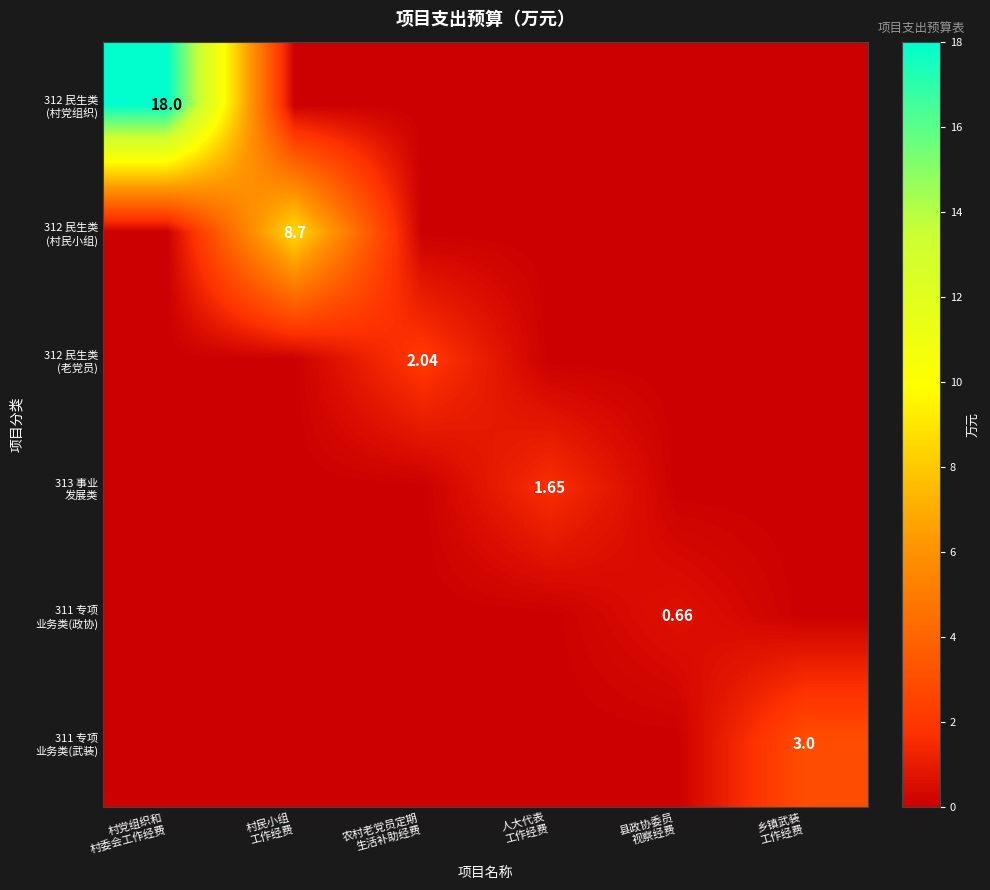

Between 村党组织和 村委会工作经费 and 村民小组 工作经费, which series saw the biggest shift?

312 民生类 (村党组织)